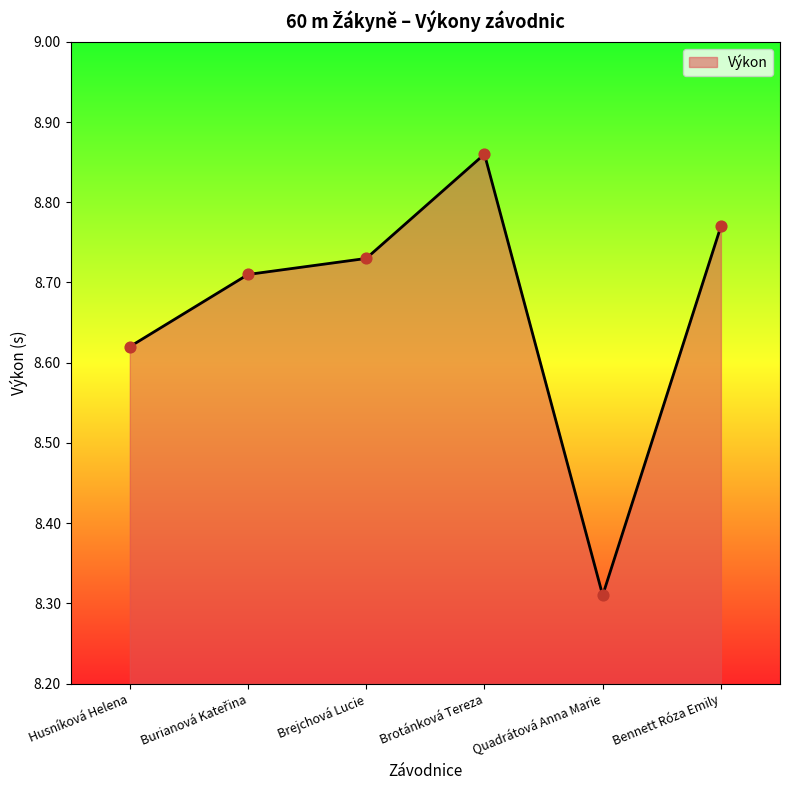

Between Brotánková Tereza and Bennett Róza Emily, which is larger?

Brotánková Tereza